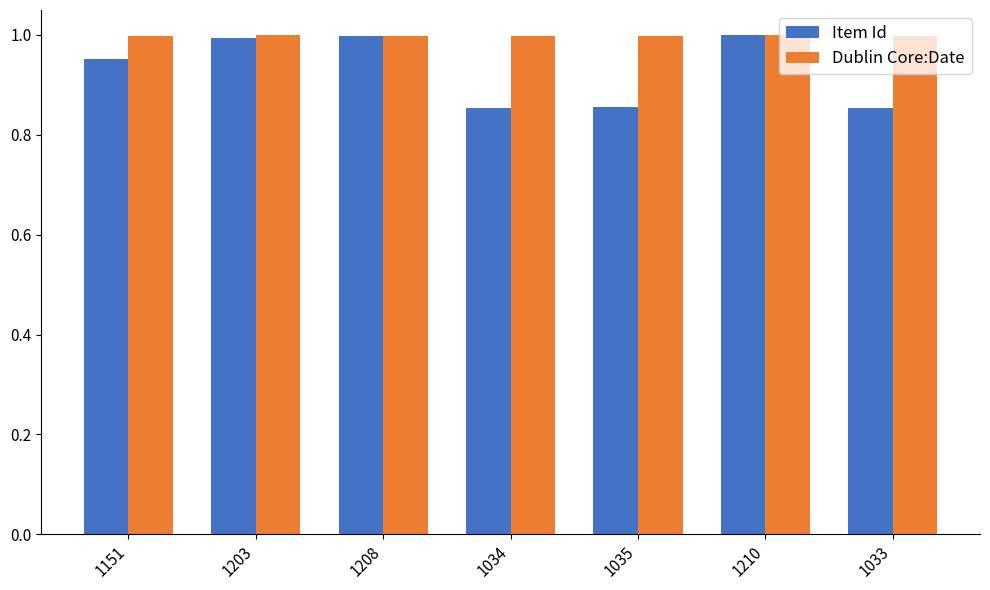

What is the total value across all series at 1035?

1.9